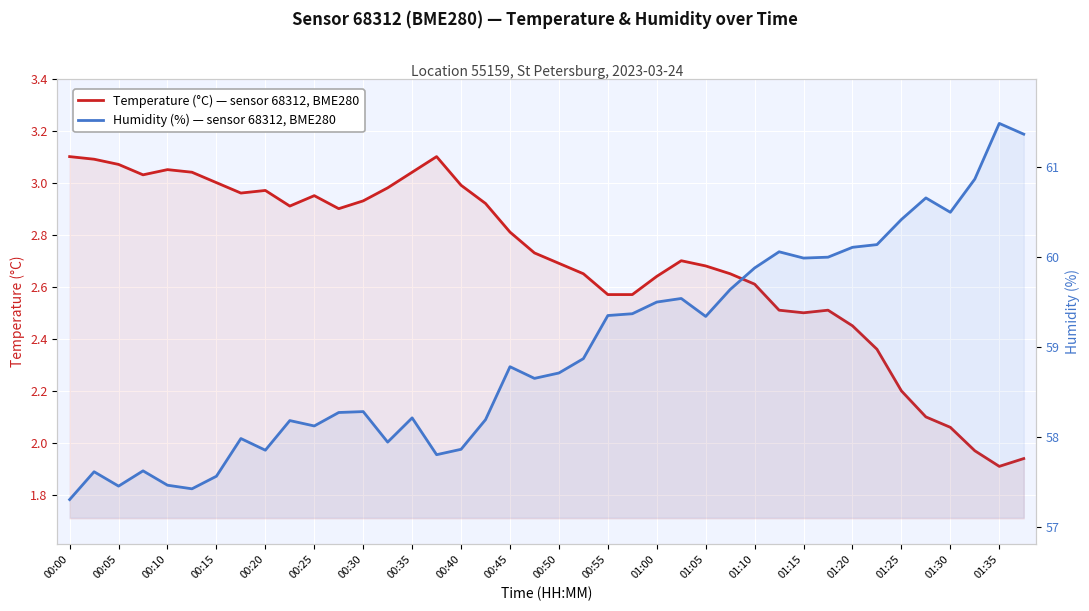

How many lines are shown in the chart?

2